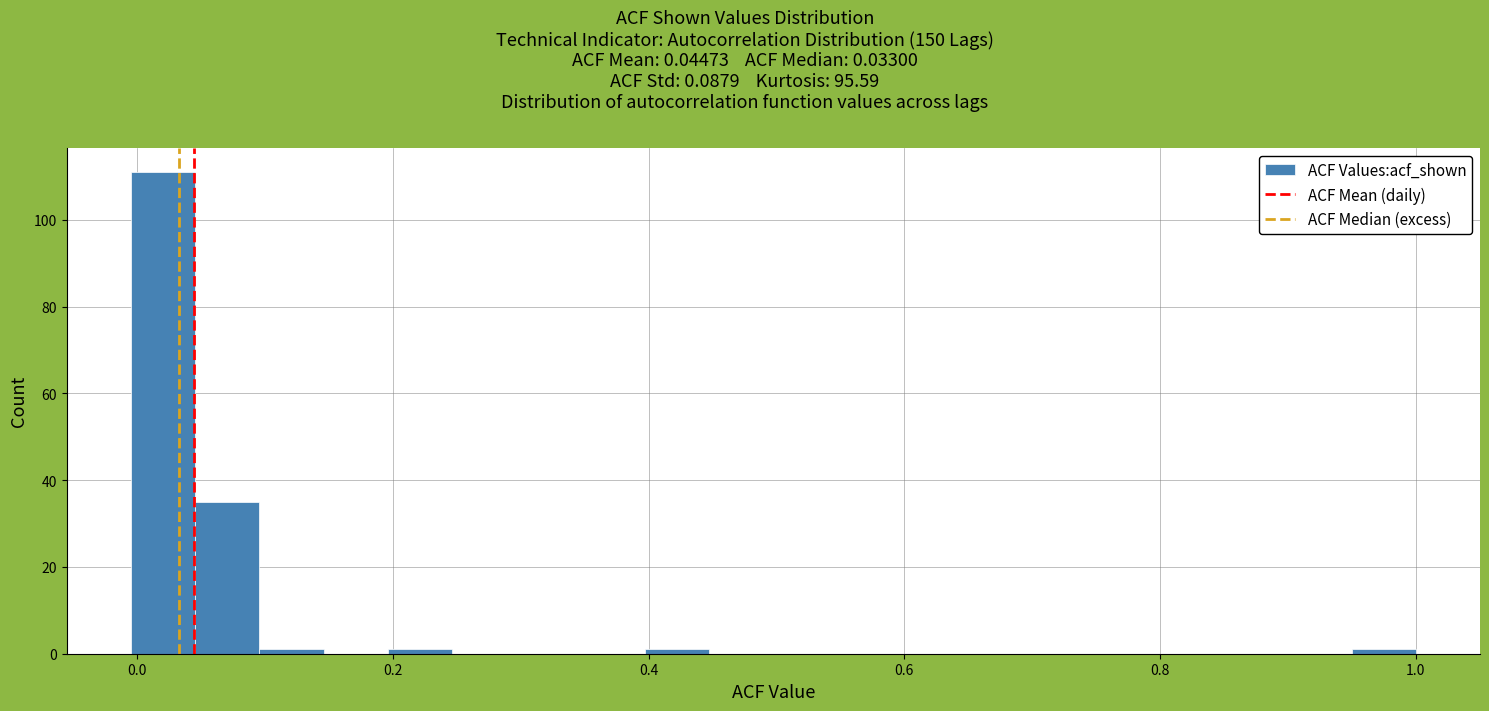

Around what value on the x-axis is the tallest bar? Give the approximate position of its centre, as read against the axis.

0.02